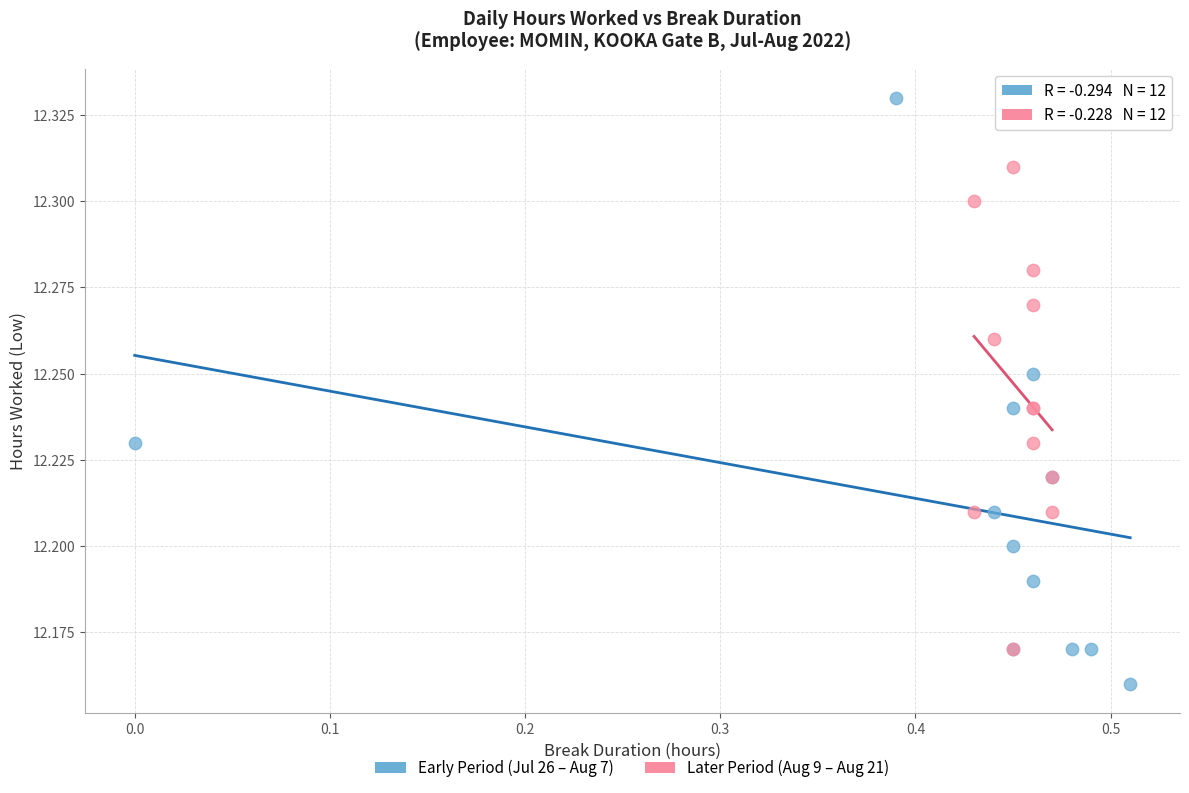

Which series has the largest Y range (max minus min)?

Early Period (Jul 26 – Aug 7)